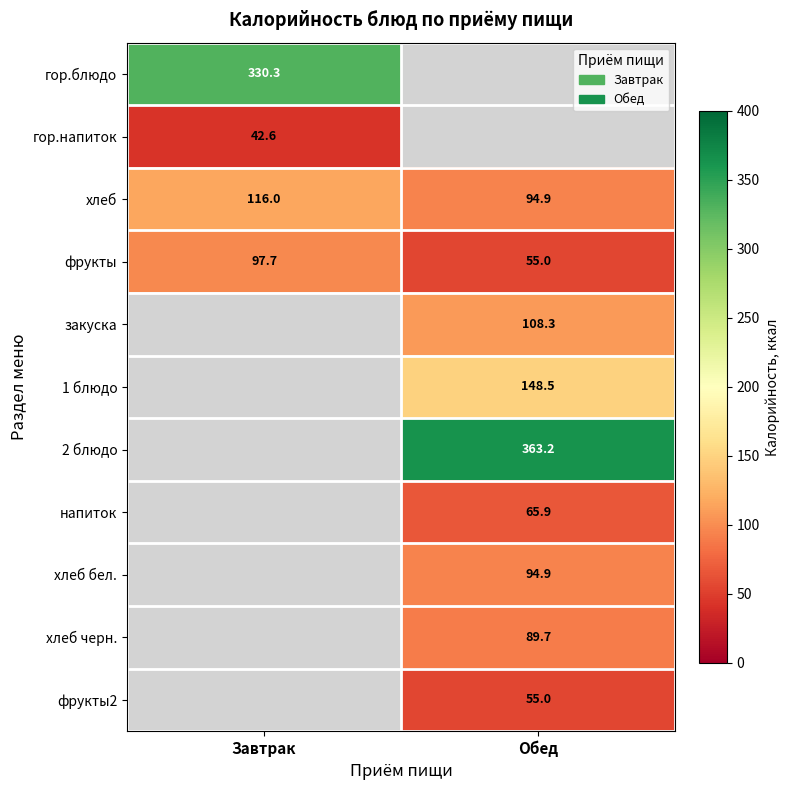

What is the difference between the highest and lowest values at Завтрак?

287.7